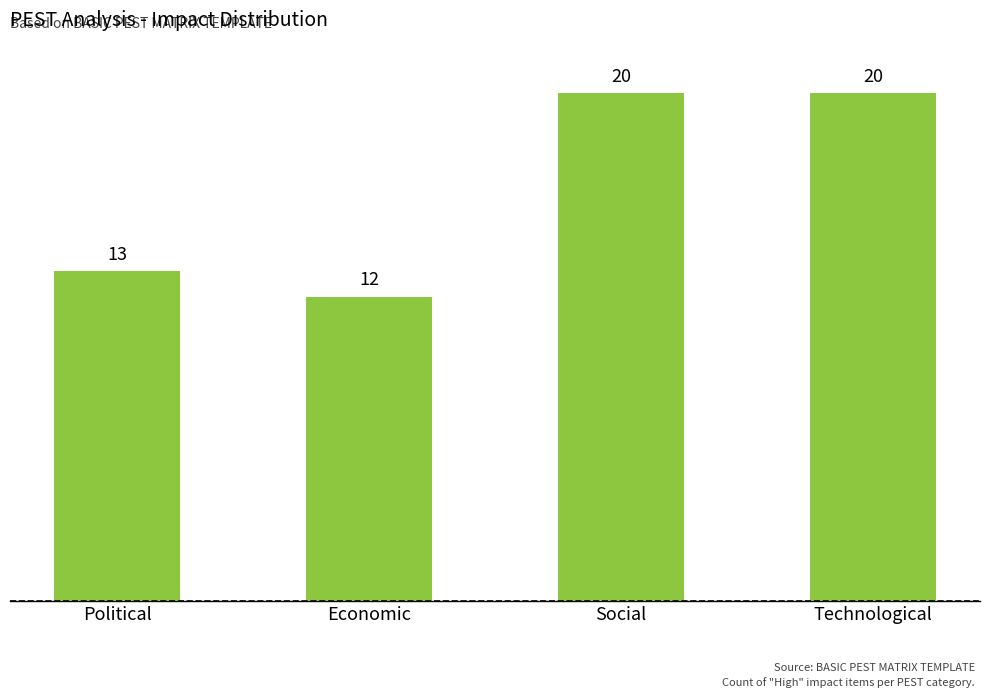

What is the difference between the maximum and second lowest values?

7